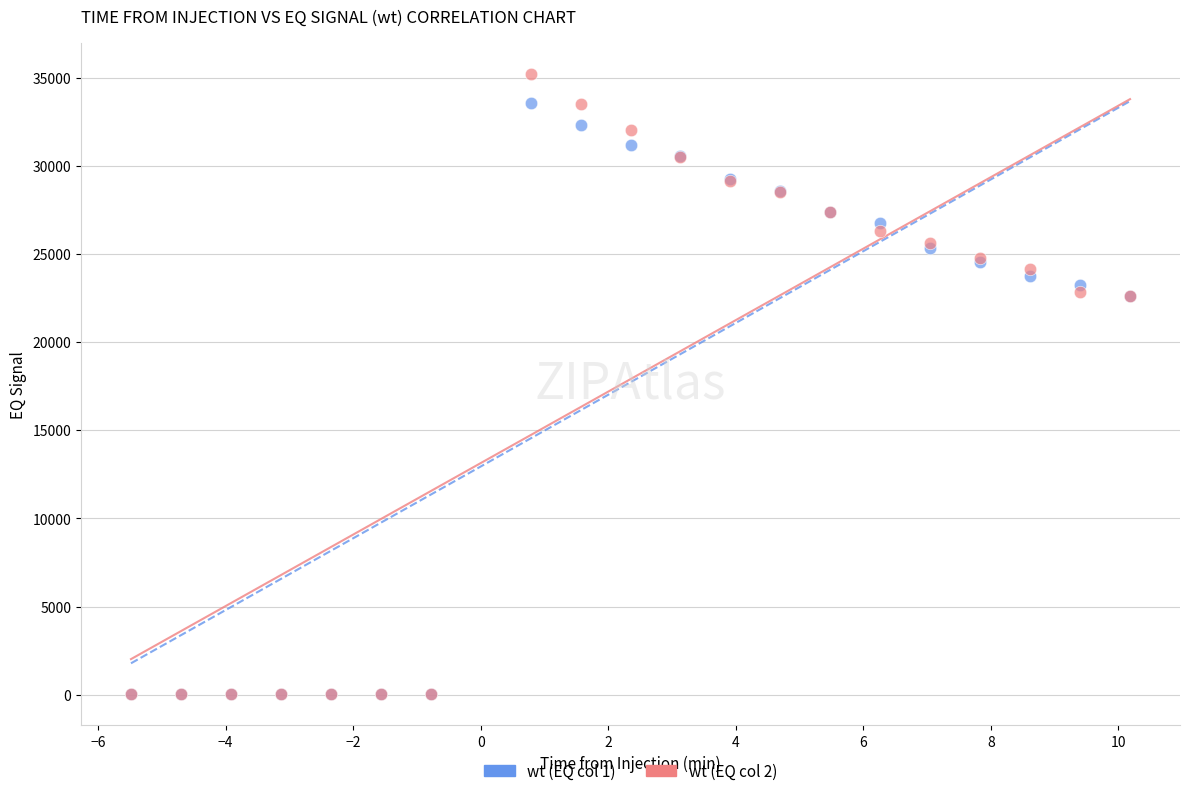

What are all the series names shown in the legend?

wt (EQ col 1), wt (EQ col 2)